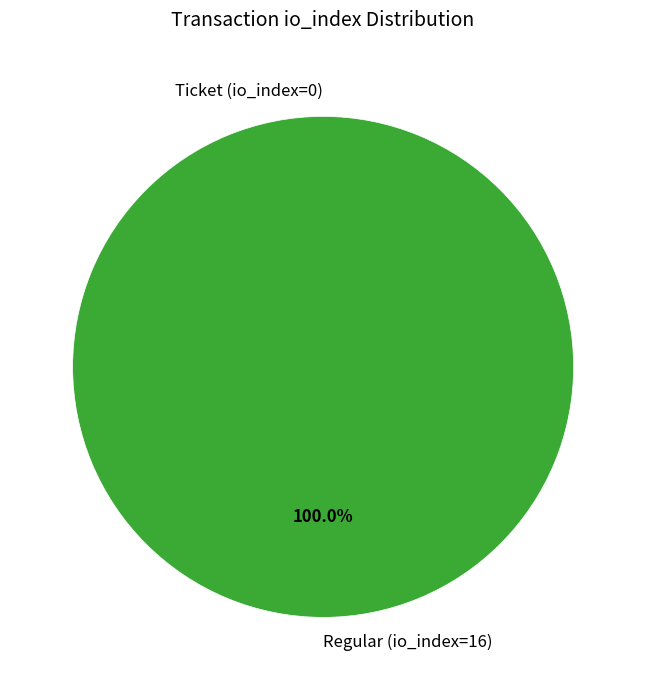

Is it true that Regular (io_index=16) is 99% of the pie?

False